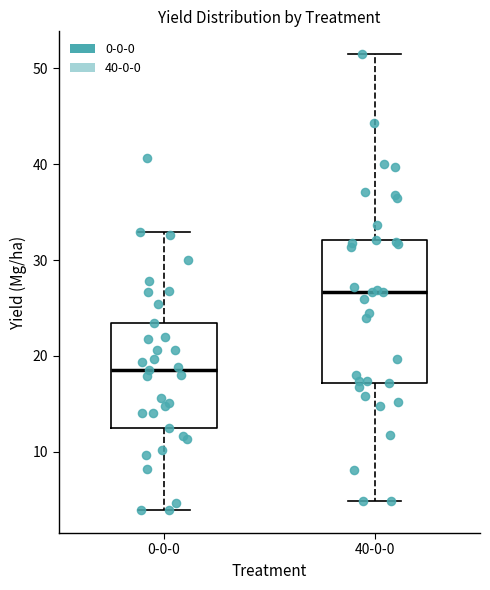

Which box's median line is the lowest?

0-0-0